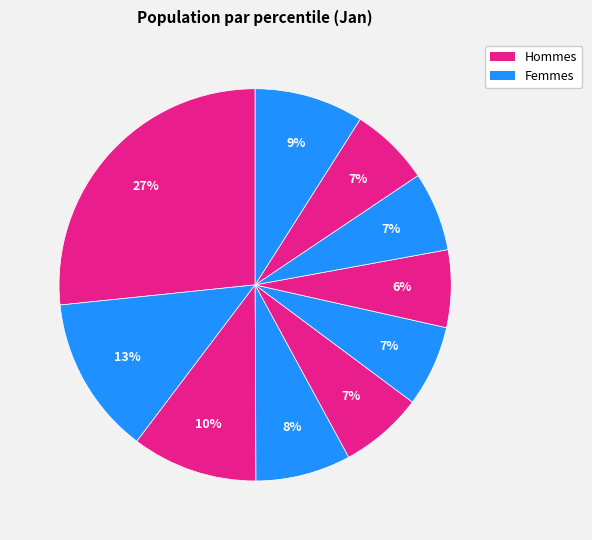

Which slice is the smallest?

pct65